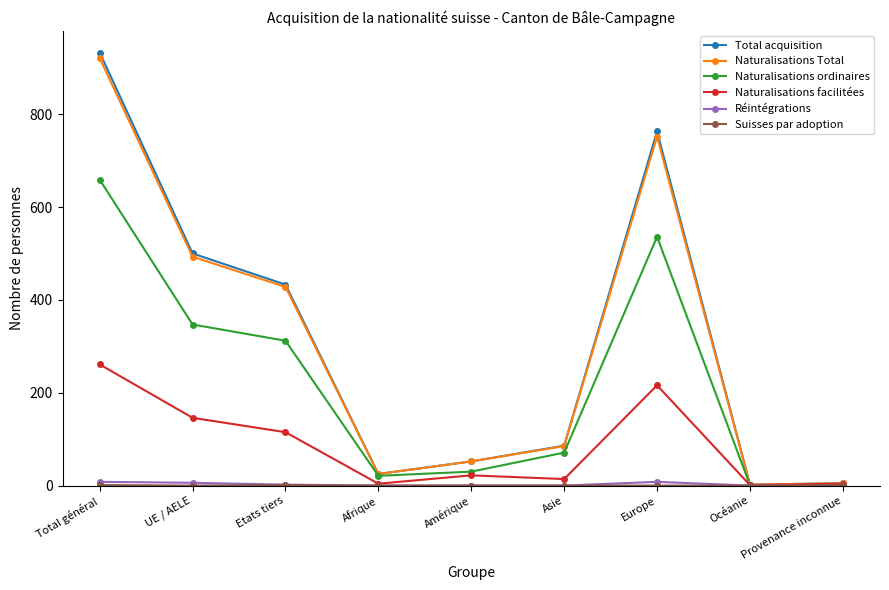

What is the label of the 5th point from the left?

Amérique